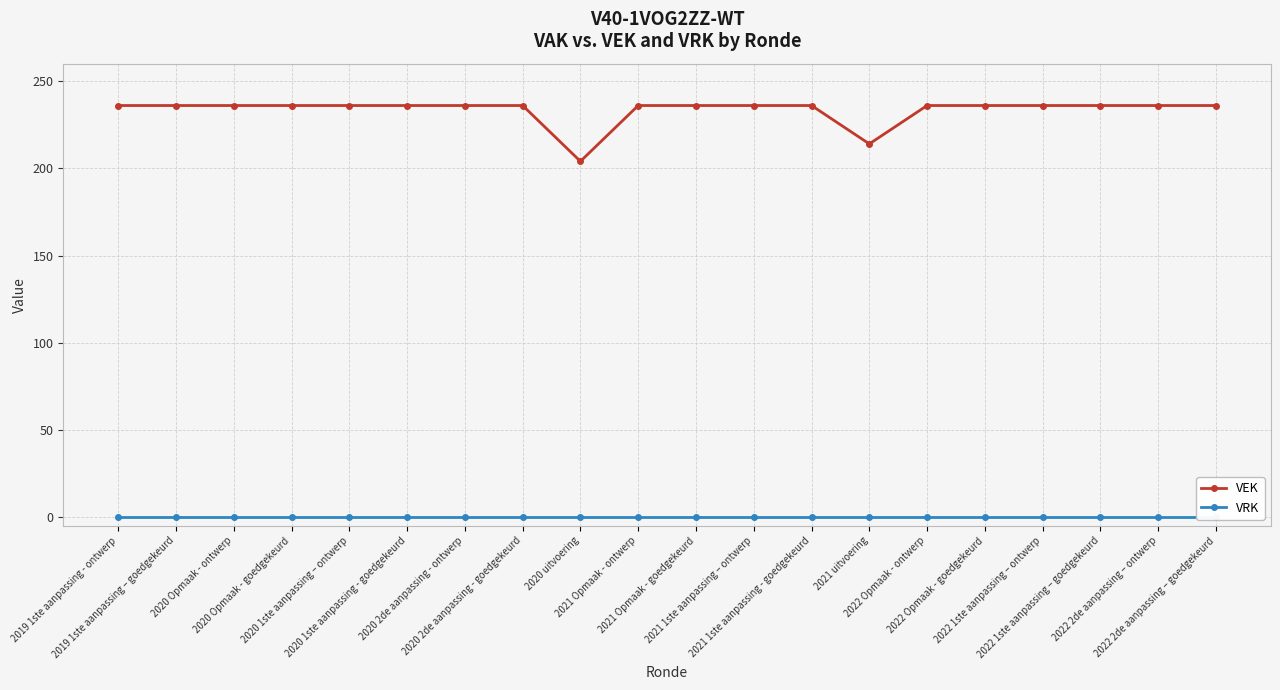

What value does the VEK series have at 2020 1ste aanpassing - goedgekeurd?

236